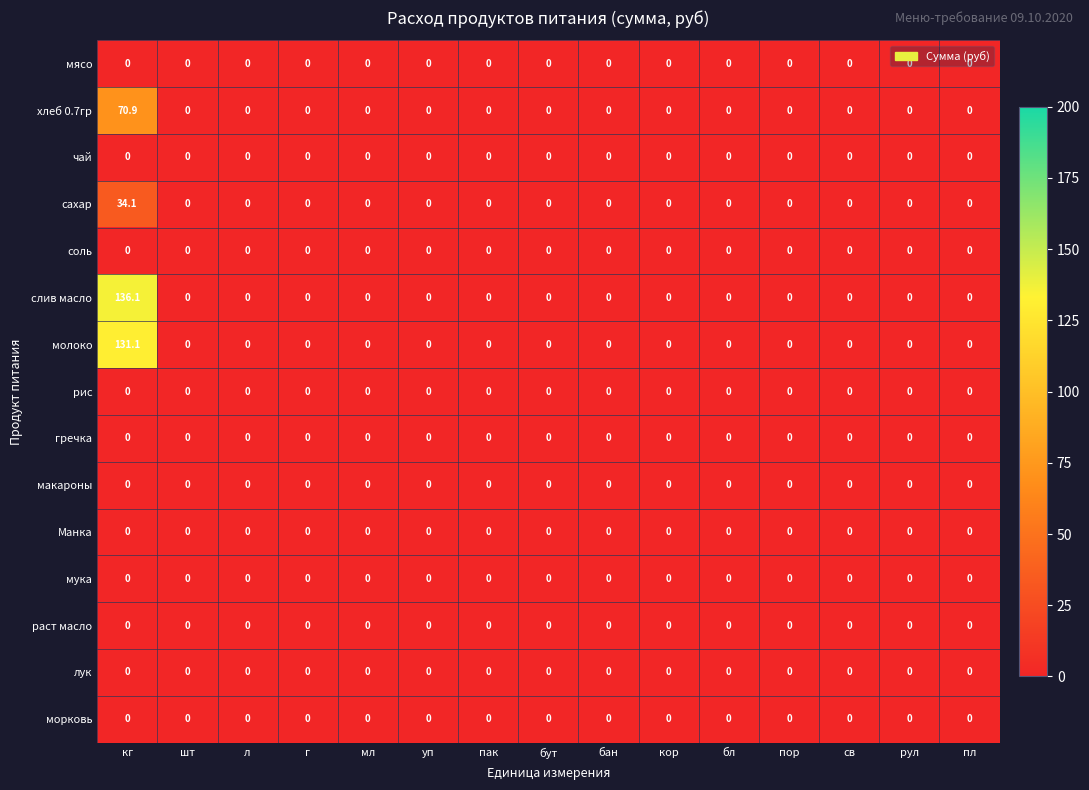

The value of мясо at кг is 0.0. True or false?

True